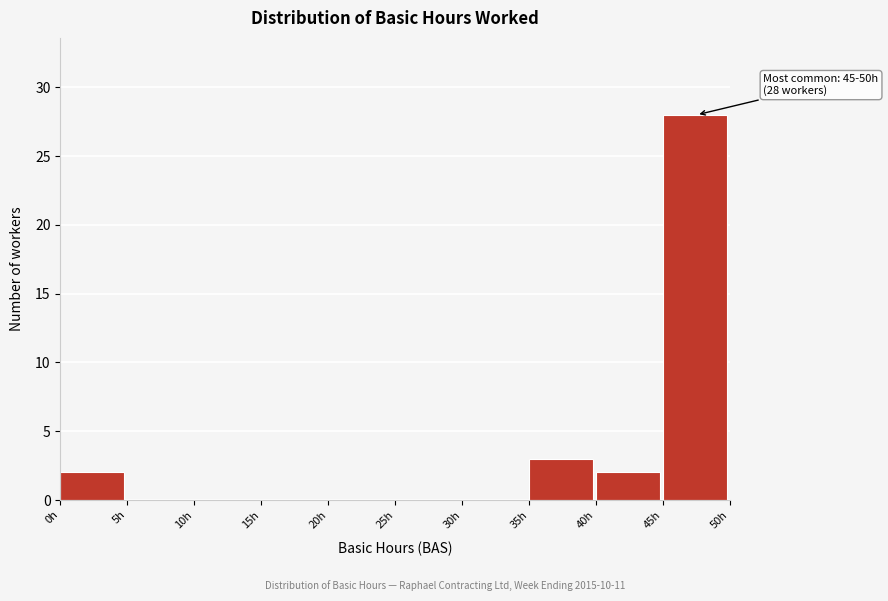

Which range on the x-axis has the tallest bar?

45 to 50